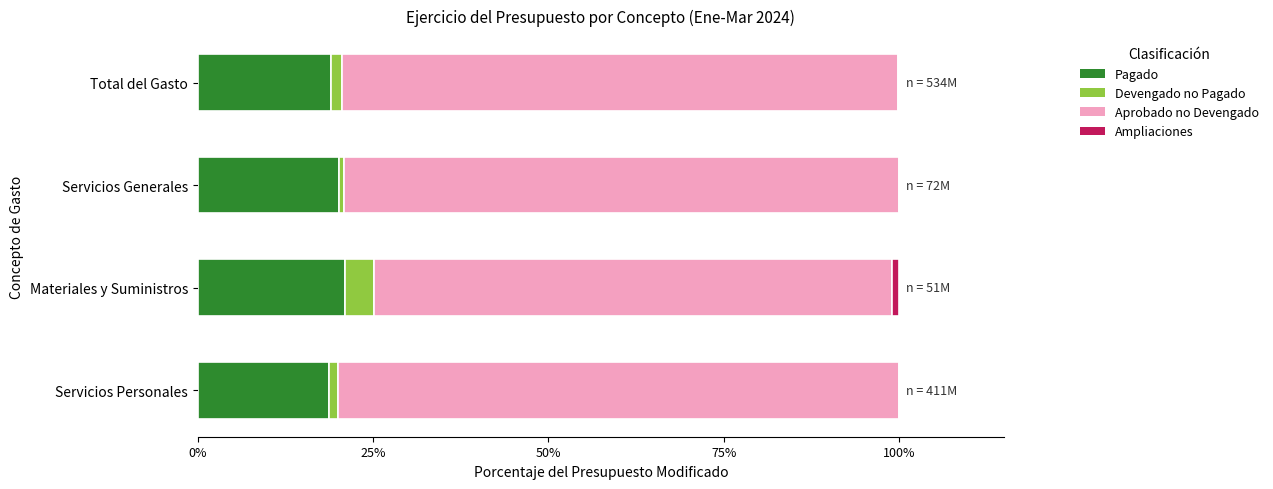

What is the highest value of the Pagado series?

21.0